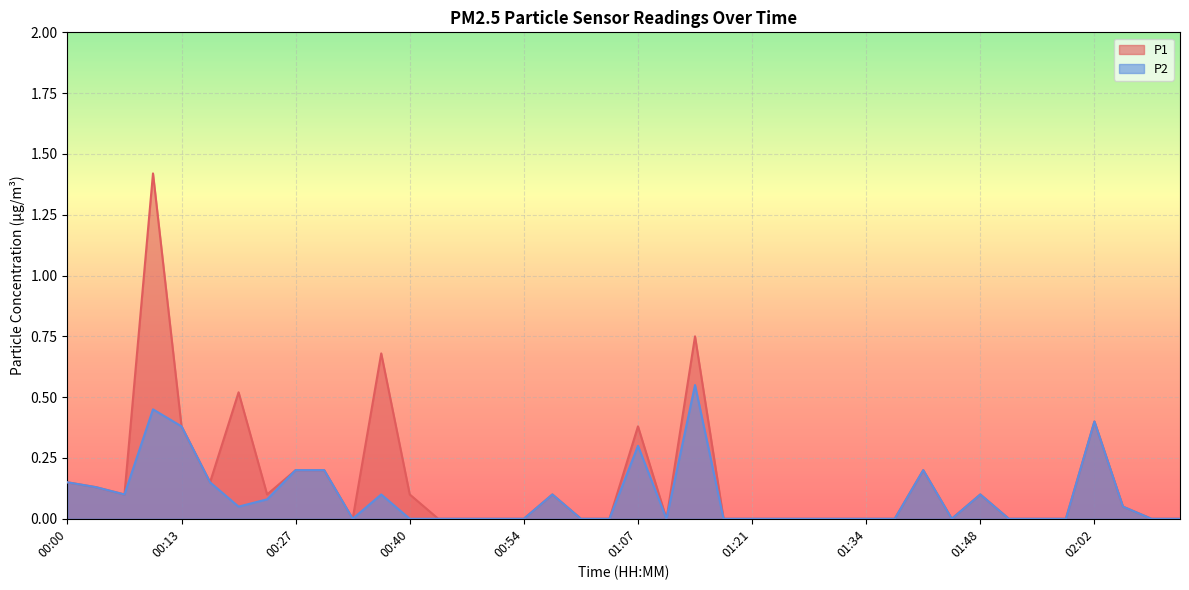

What is the difference between the maximum and minimum values in the P2 series?

0.6